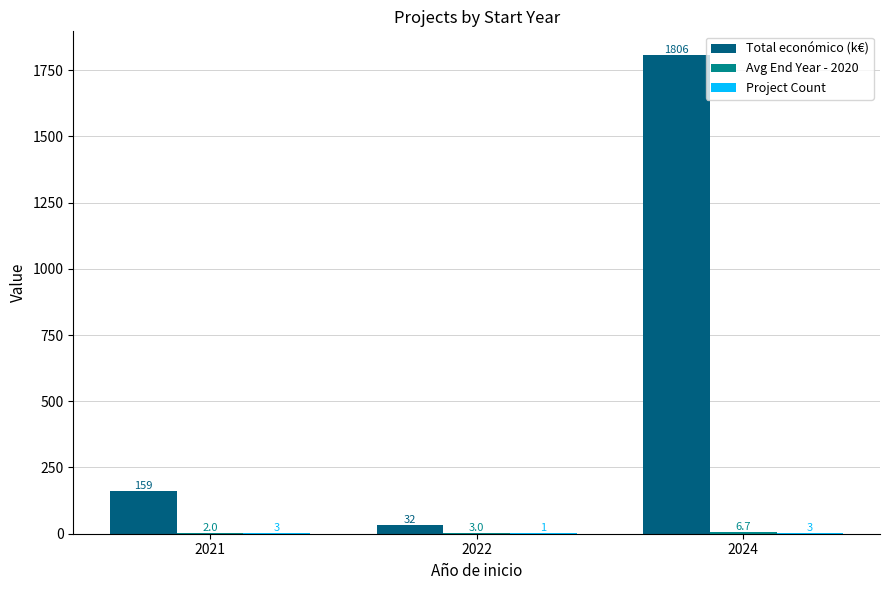

Which category has the highest value across all series?

2024